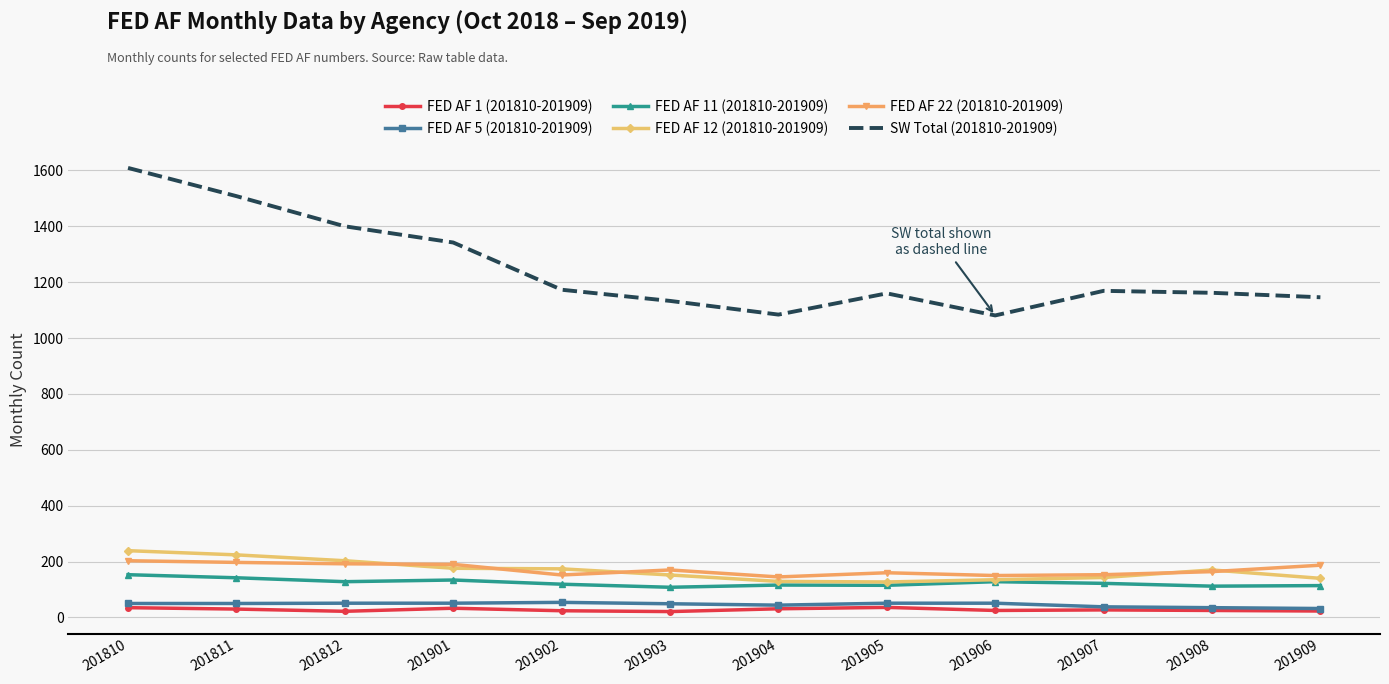

What is the difference between the FED AF 11 (201810-201909) values at 201811 and 201903?

34